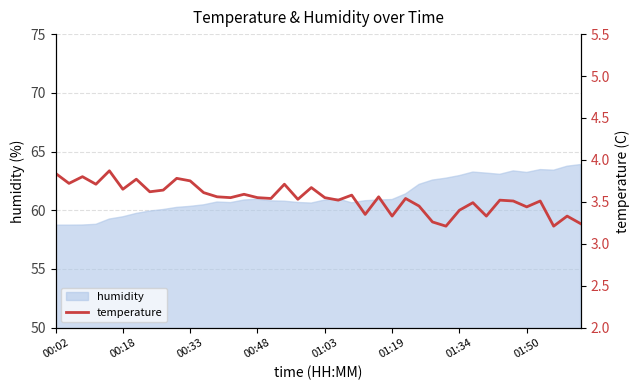

The value of humidity at 00:33 is 60.3. True or false?

True